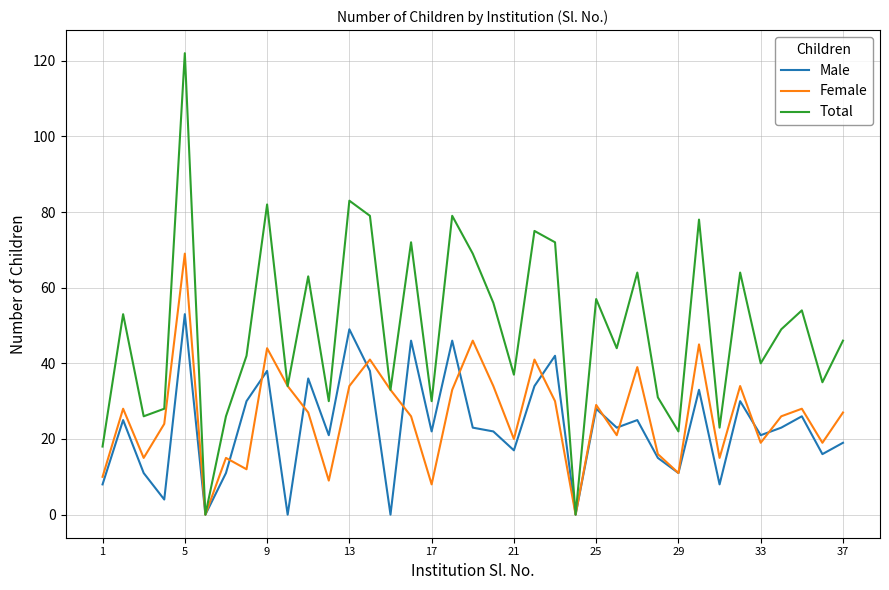

Which series has the widest spread of values?

Total